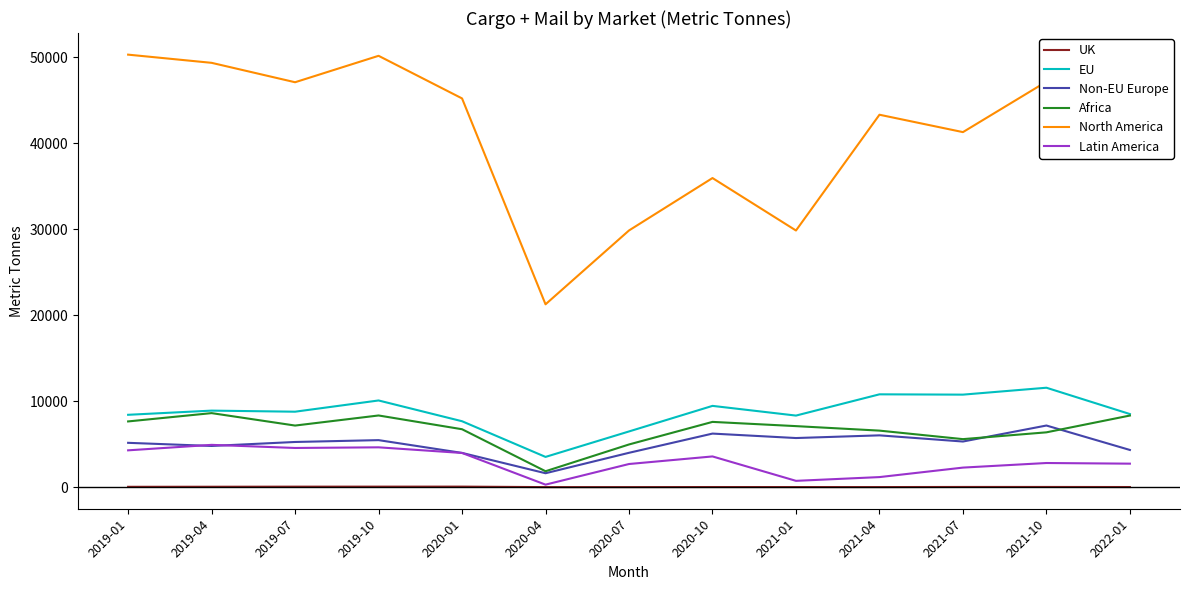

What is the difference between the maximum and minimum values in the EU series?

8045.3